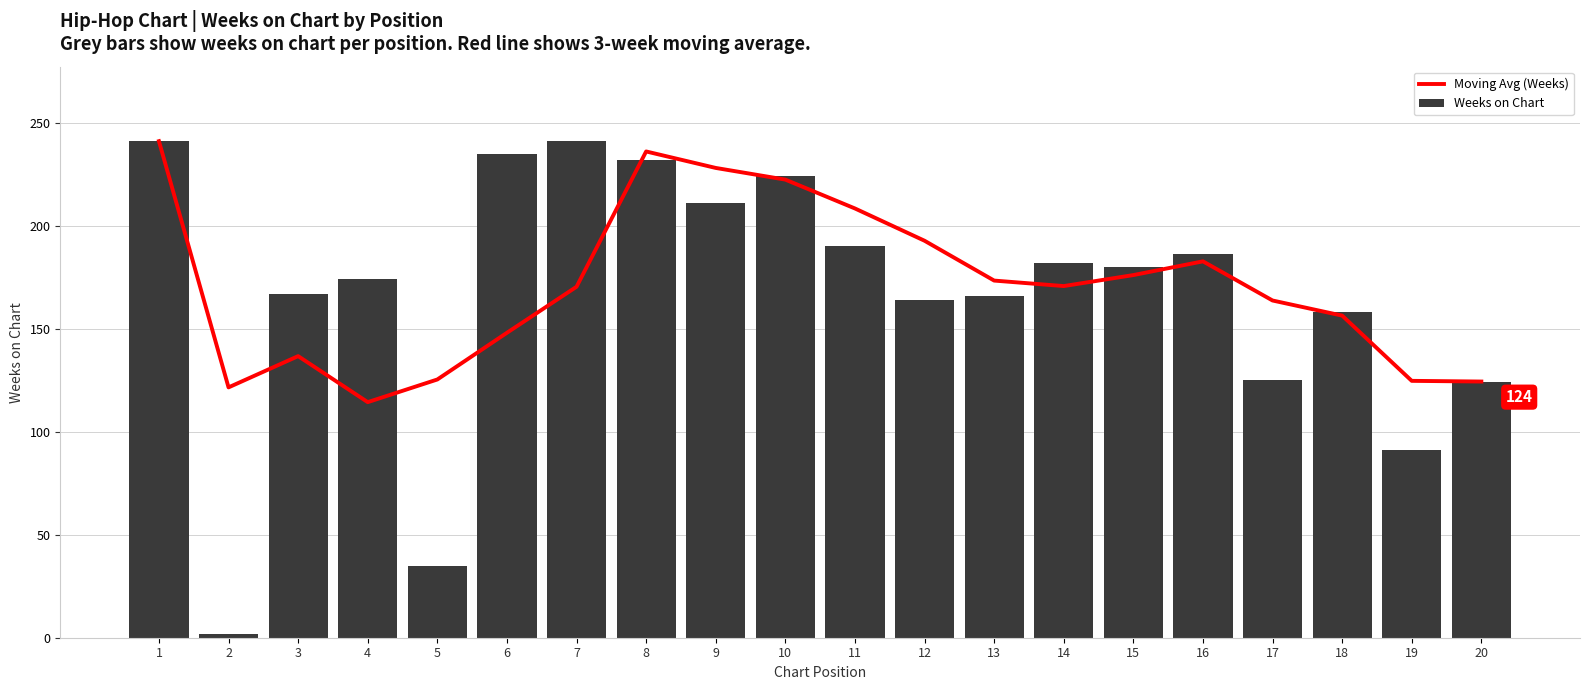

True or false: Weeks on Chart has a value of 164.0 at 12.

True